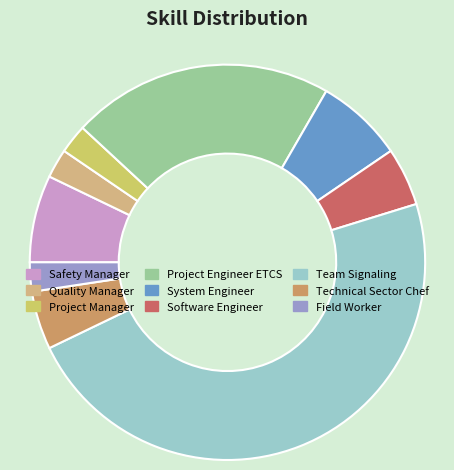

Is it true that Software Engineer is 5% of the pie?

True